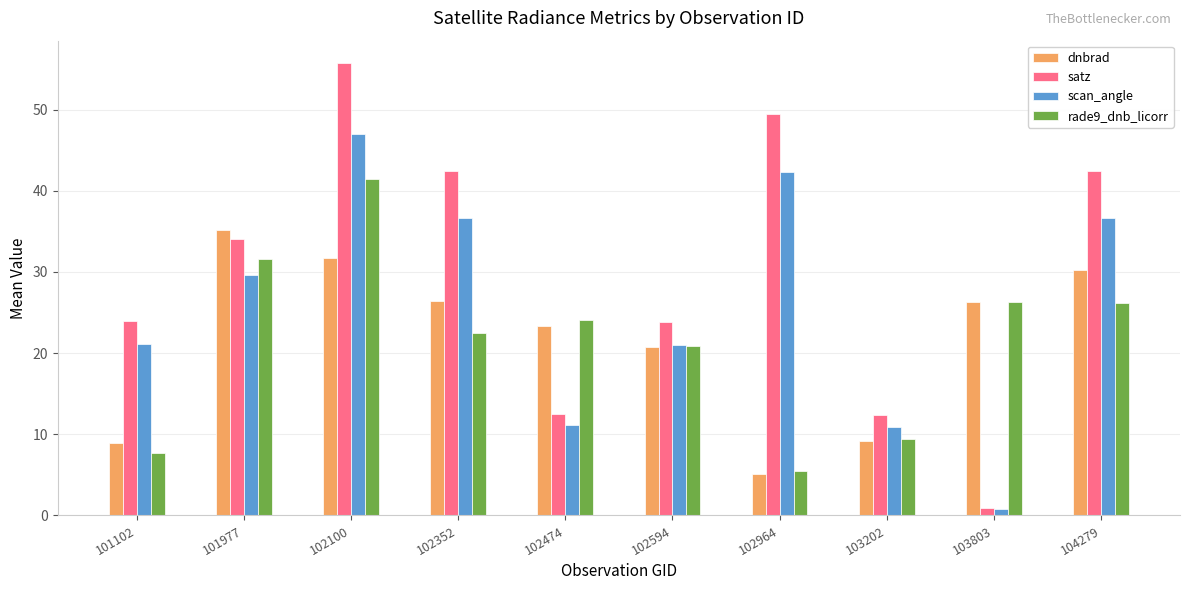

List the series in order of their peak value, lowest first.

dnbrad, rade9_dnb_licorr, scan_angle, satz